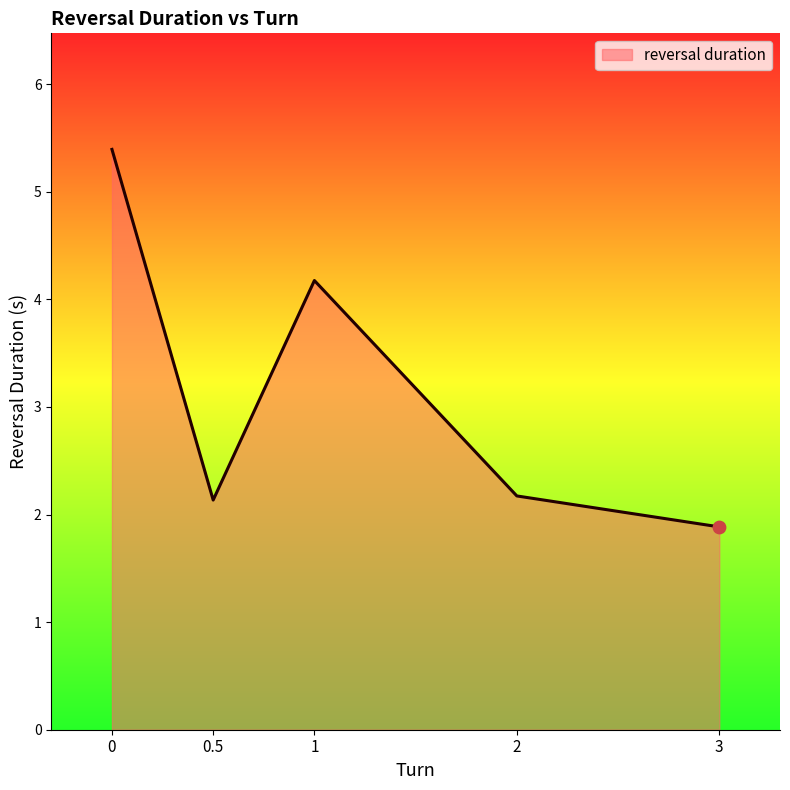

What is the change in value from 1 to 2?

-2.0